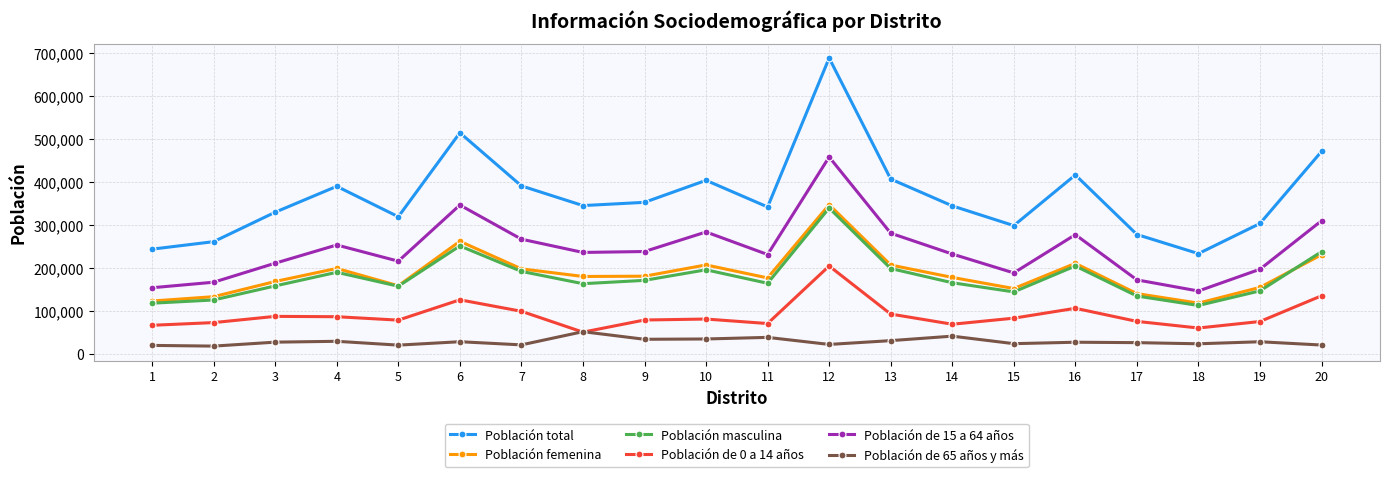

True or false: Población de 15 a 64 años has more than 1 interior local peaks.

True